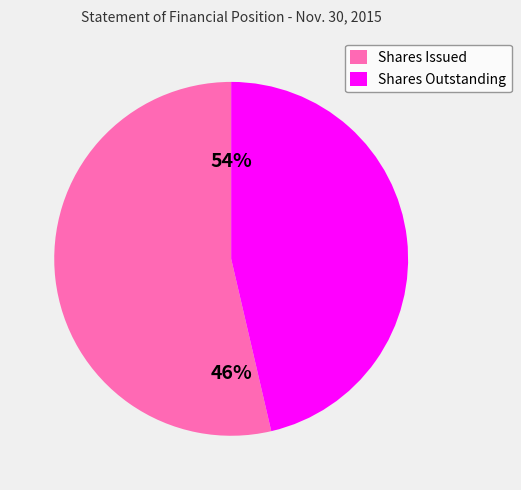

How many segments does this pie chart have?

2